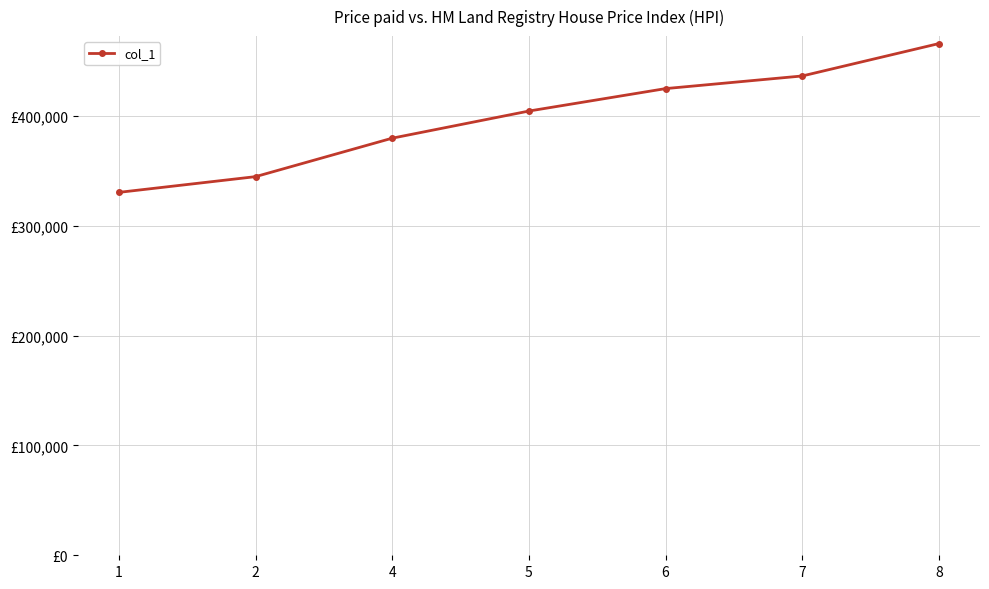

What is the difference between the values at 7 and 8?

29507